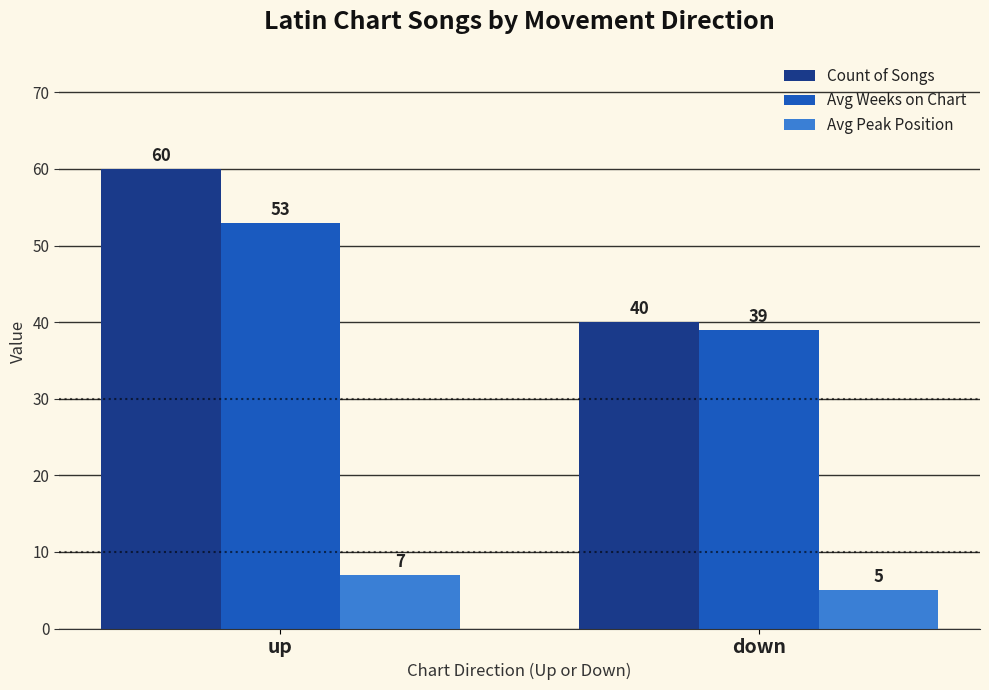

At up, list the series in order from smallest to largest.

Avg Peak Position, Avg Weeks on Chart, Count of Songs